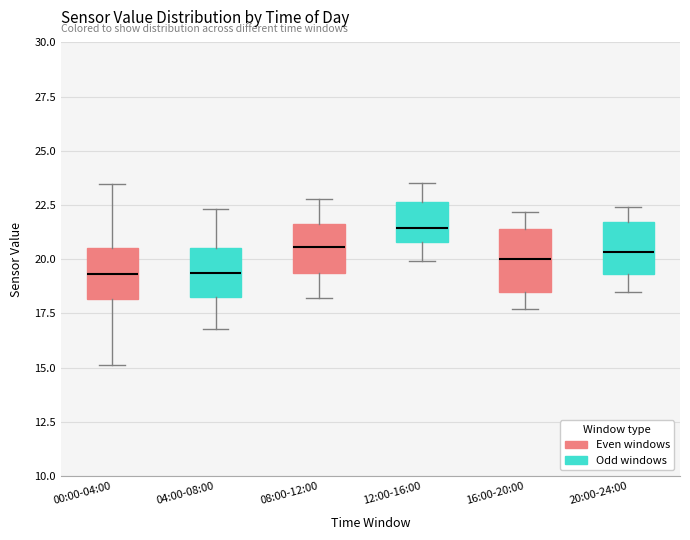

Reading left to right, read every box against the y-axis: the position of its median line, the range the box covers, and the ends of its whiskers. The values are not printed on the chart, so give them approximately, as read against the axis.

00:00-04:00: median 19.5, box 18.0 to 20.5, whiskers 15.0 to 23.5
04:00-08:00: median 19.5, box 18.5 to 20.5, whiskers 17.0 to 22.5
08:00-12:00: median 20.5, box 19.5 to 21.5, whiskers 18.0 to 23.0
12:00-16:00: median 21.5, box 21.0 to 22.5, whiskers 20.0 to 23.5
16:00-20:00: median 20.0, box 18.5 to 21.5, whiskers 17.5 to 22.0
20:00-24:00: median 20.5, box 19.5 to 21.5, whiskers 18.5 to 22.5